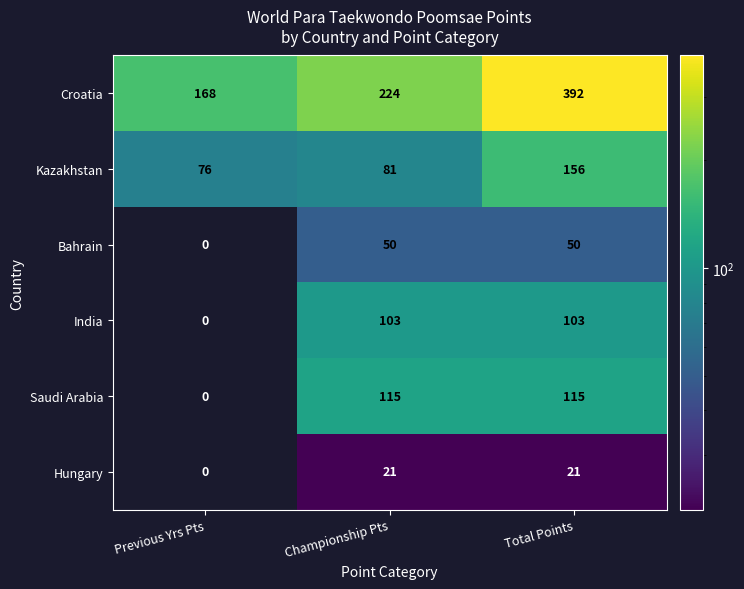

What is the sum of all India values?

206